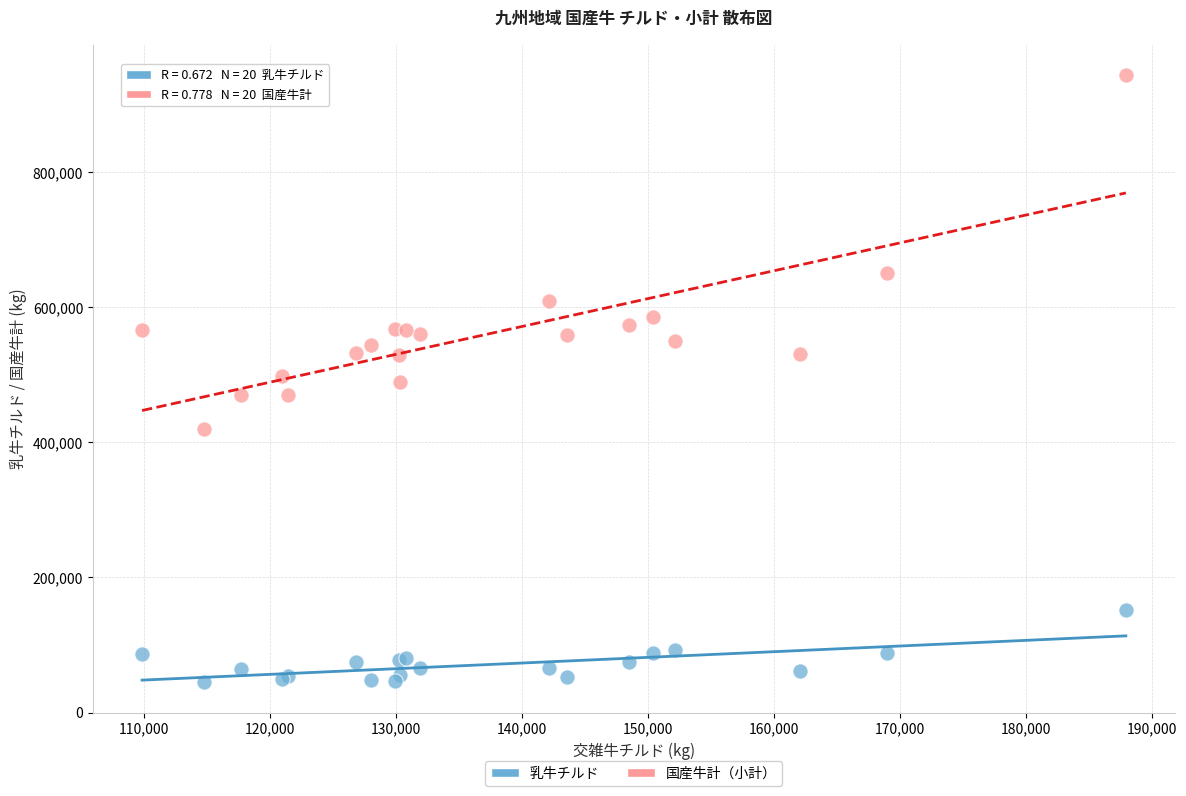

Which series has the widest spread of Y values?

国産牛計（小計）